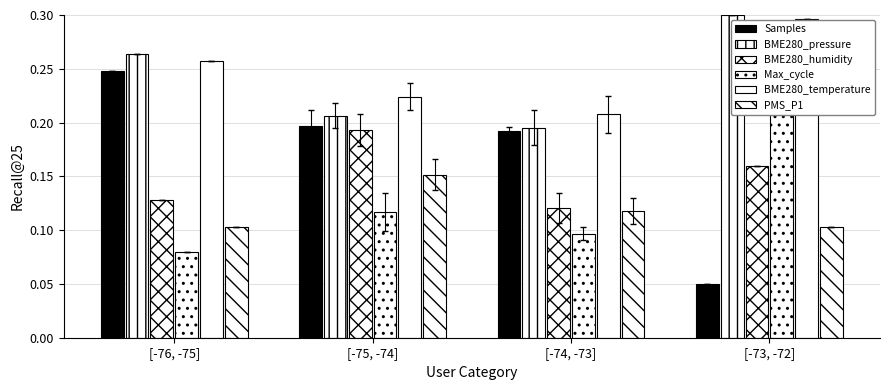

What is the label of the 3rd bar from the right?

[-75, -74]